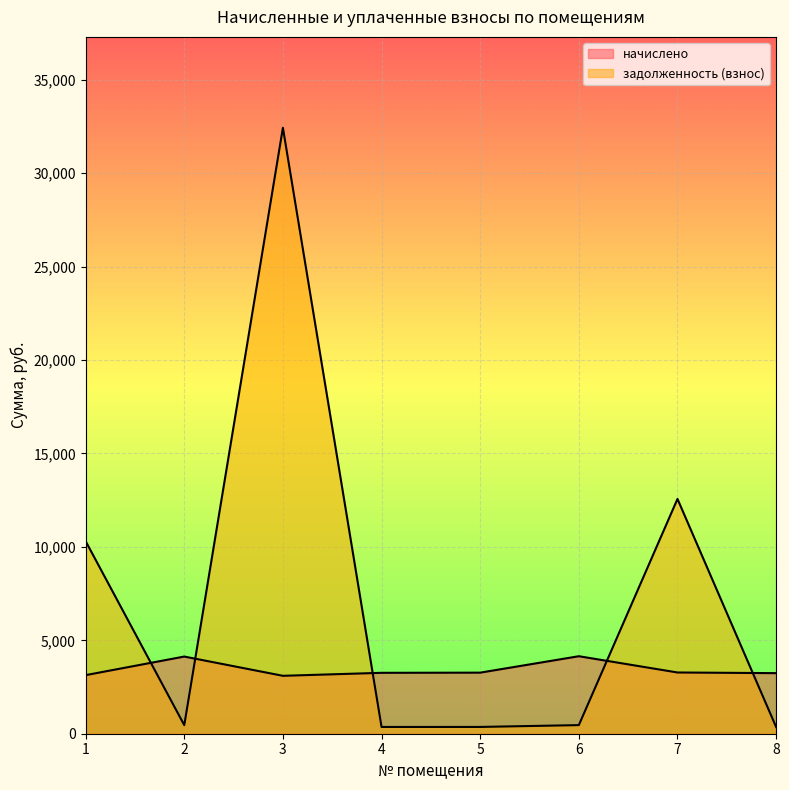

Which series ends up on top after the final intersection of начислено and задолженность (взнос)?

начислено